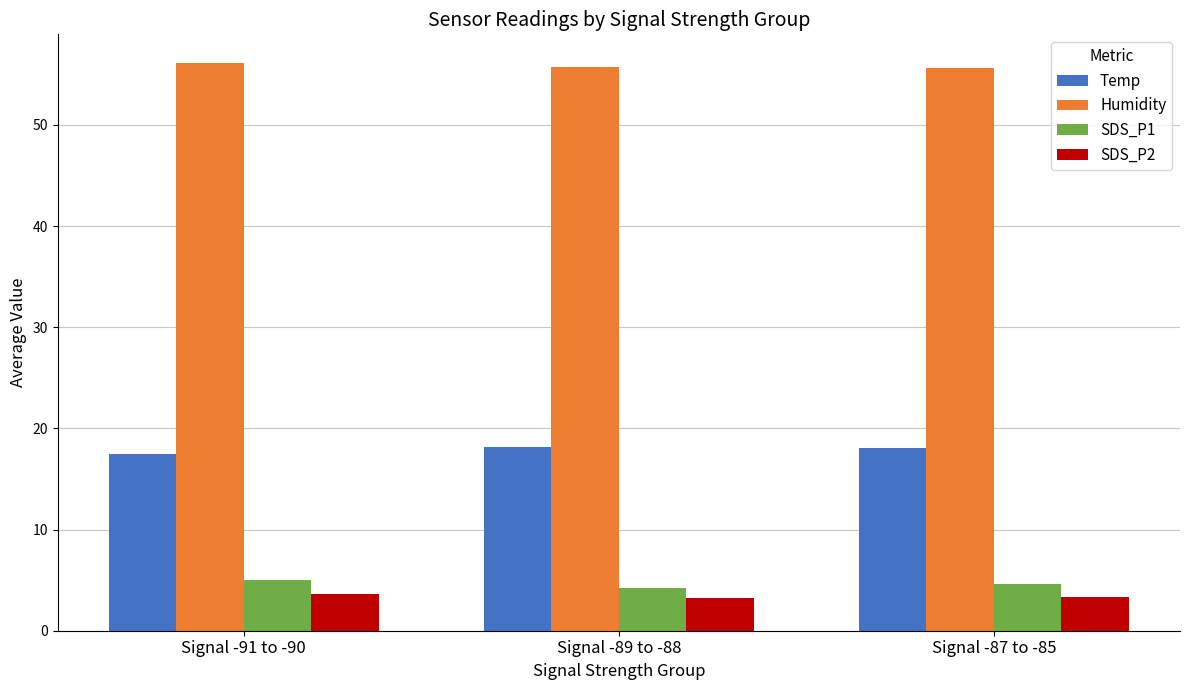

At how many categories does at least one series exceed 6?

3